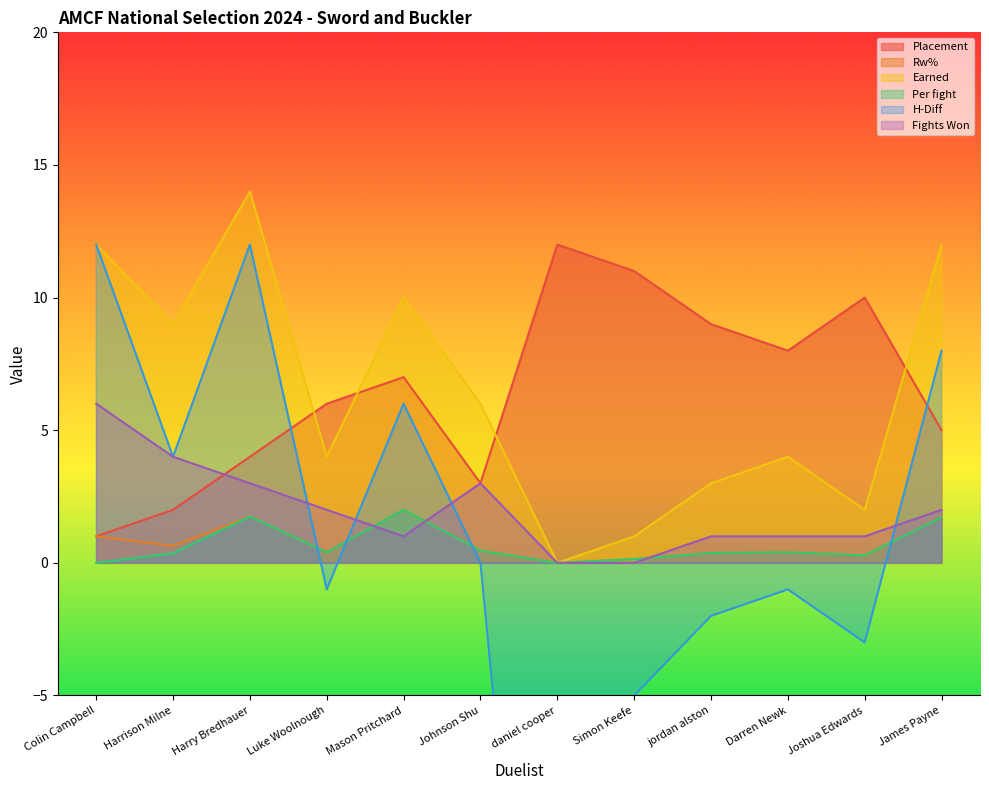

True or false: Fights Won has a value of 0.5 at James Payne.

False